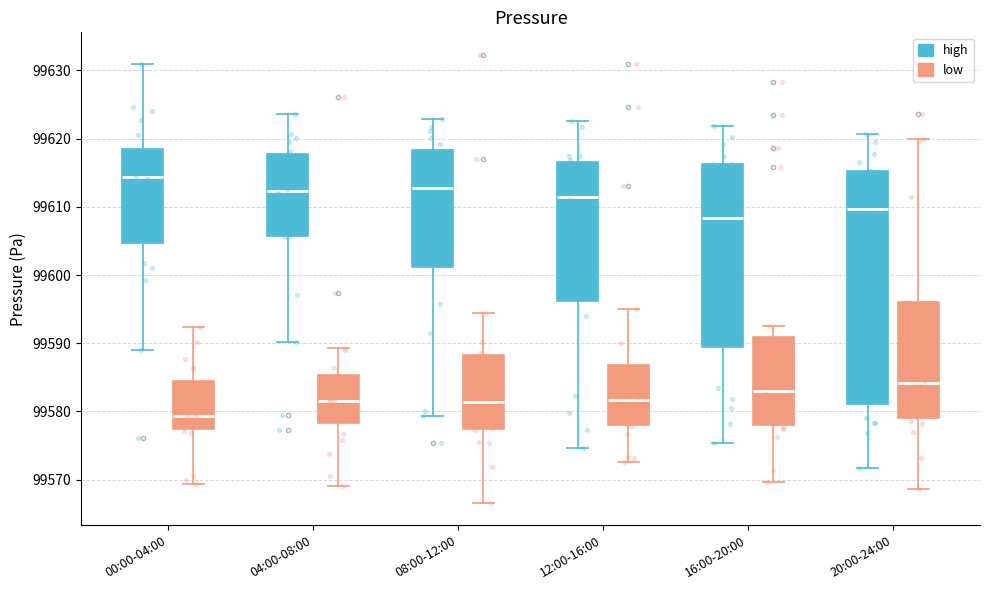

Where is the lower edge of the box for 12:00-16:00 (high) on the y-axis? The values are not printed on the chart, so give them approximately, as read against the axis.

99596